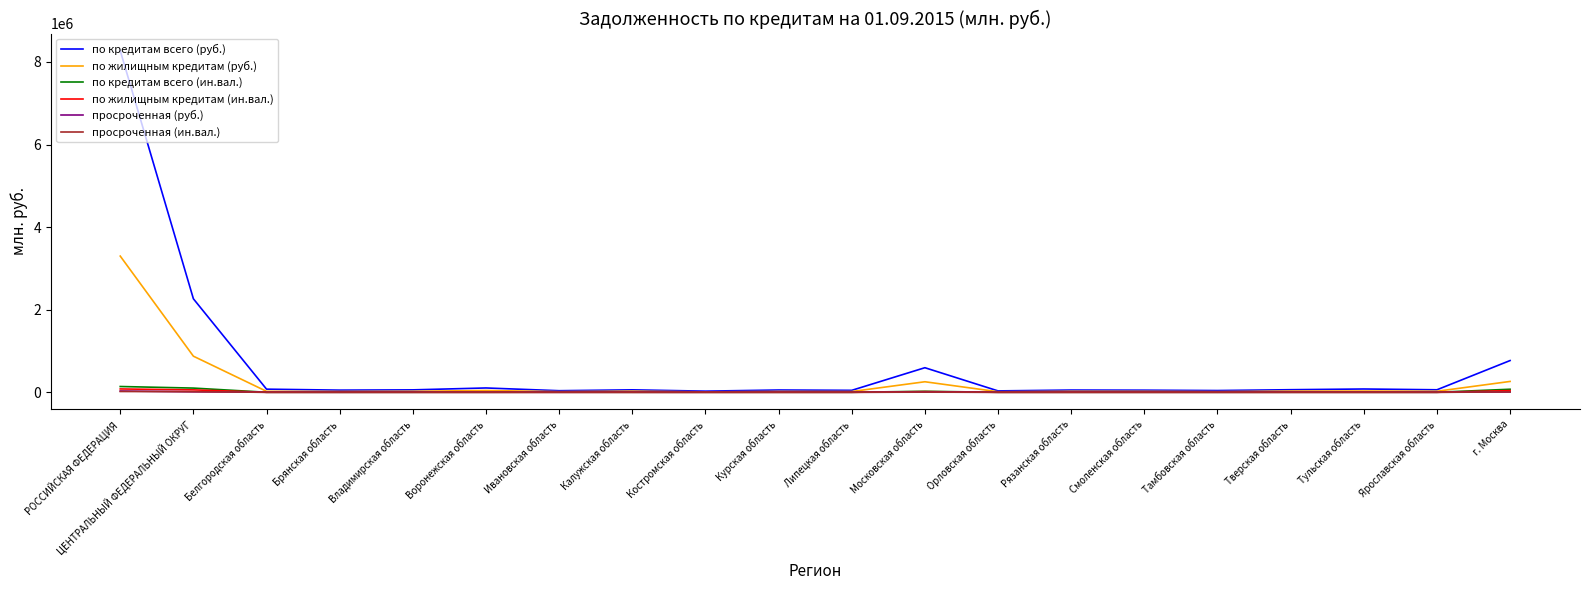

At which label does по кредитам всего (руб.) first exceed 59274?

РОССИЙСКАЯ ФЕДЕРАЦИЯ